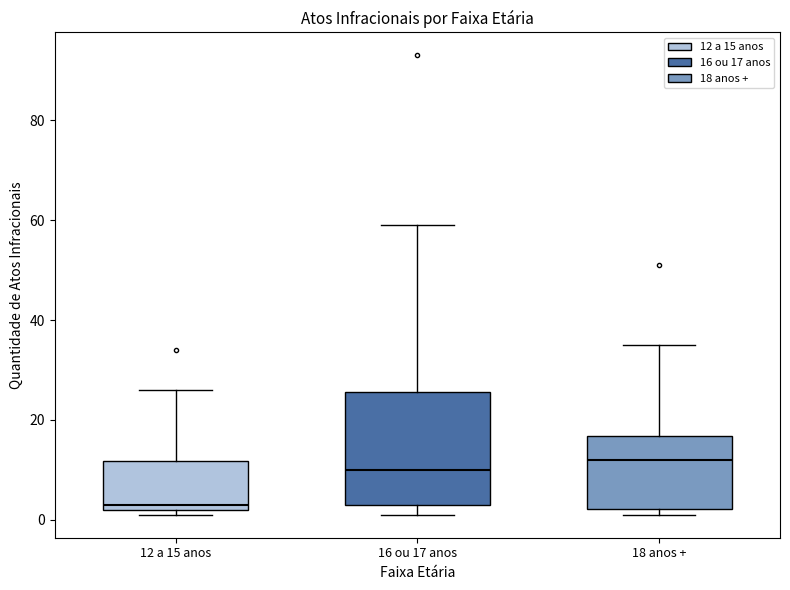

Which box has the highest median line?

18 anos +